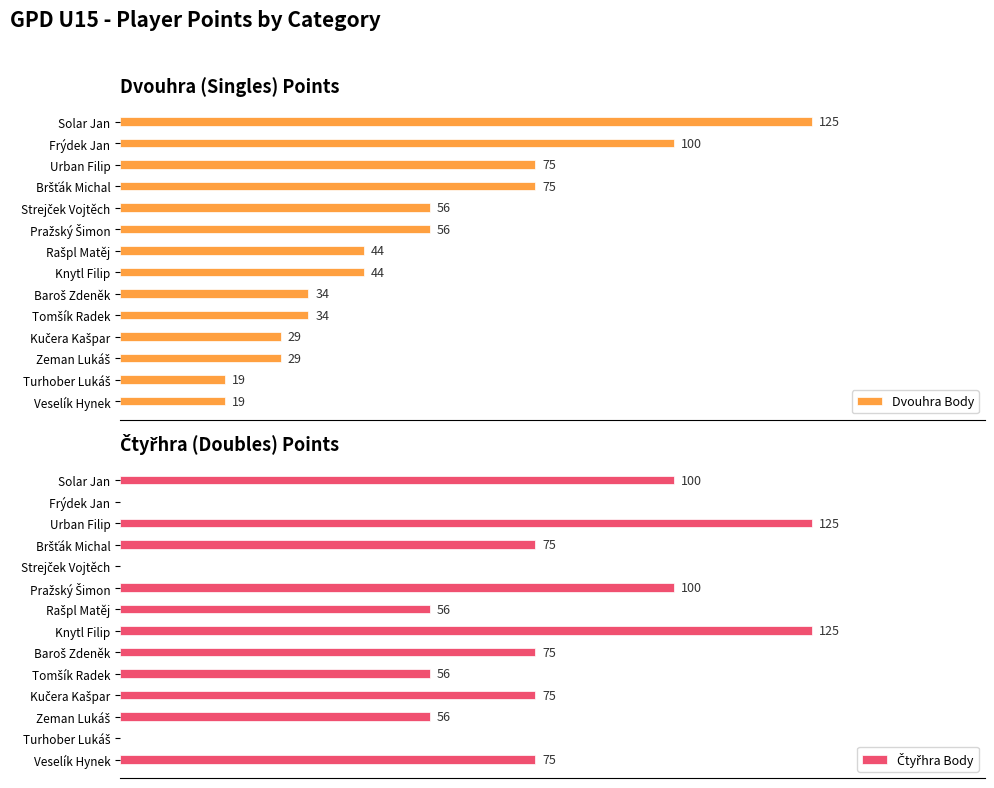

What is the maximum value shown in the chart?

125